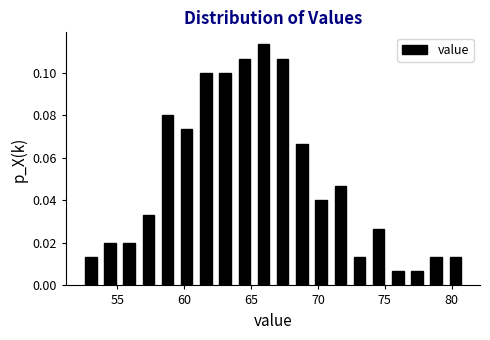

Read against the x-axis, roughly where is the centre of the tallest bar?

66.0